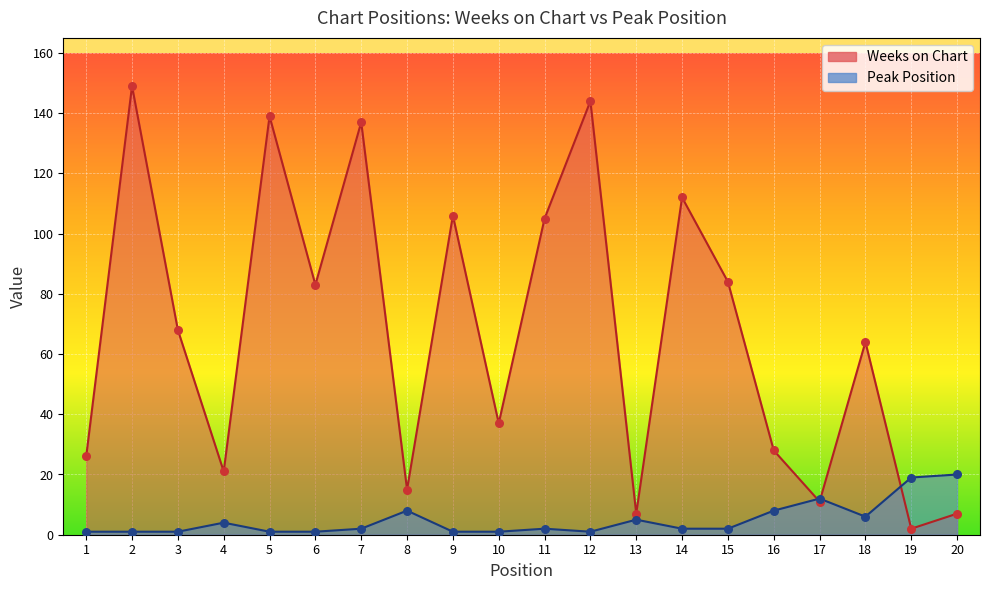

At how many categories does at least one series exceed 82?

9